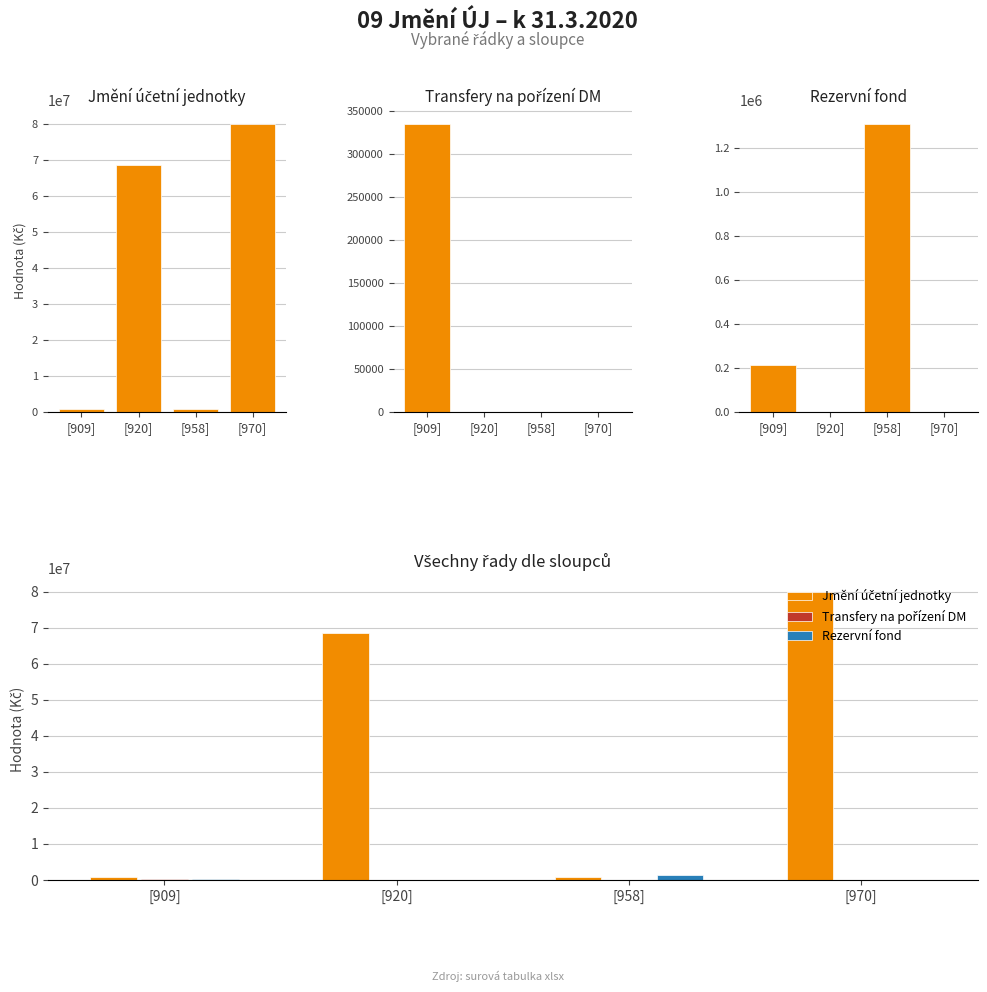

What is the total value across all series at [920]?

68550639.8